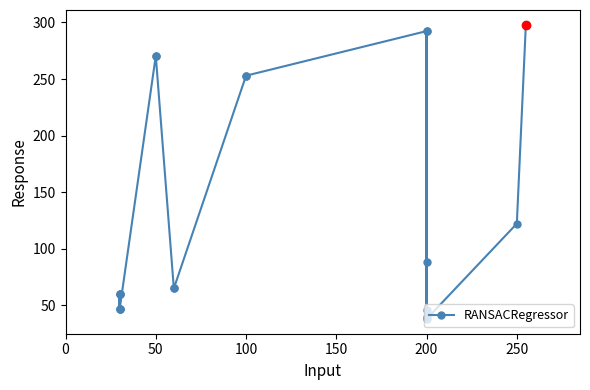

What is the average value?

135.8